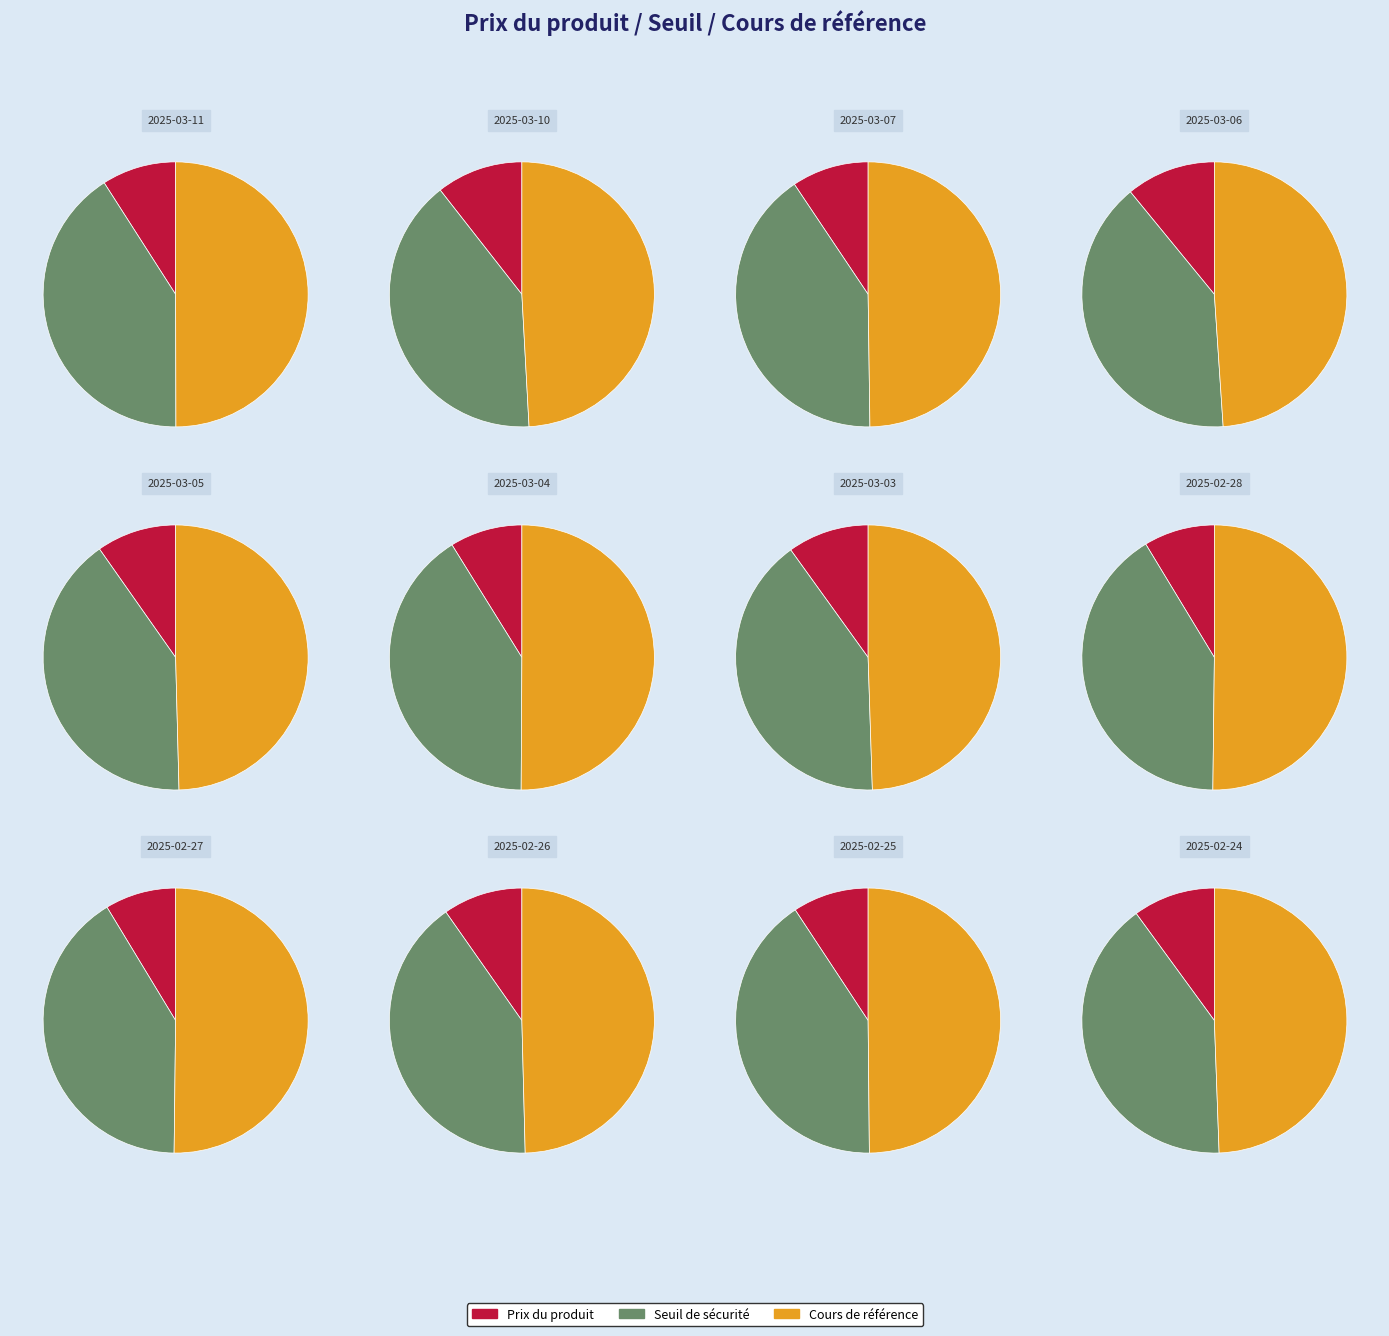

What percentage is the 2025-02-27 slice, to the nearest percent?

7%